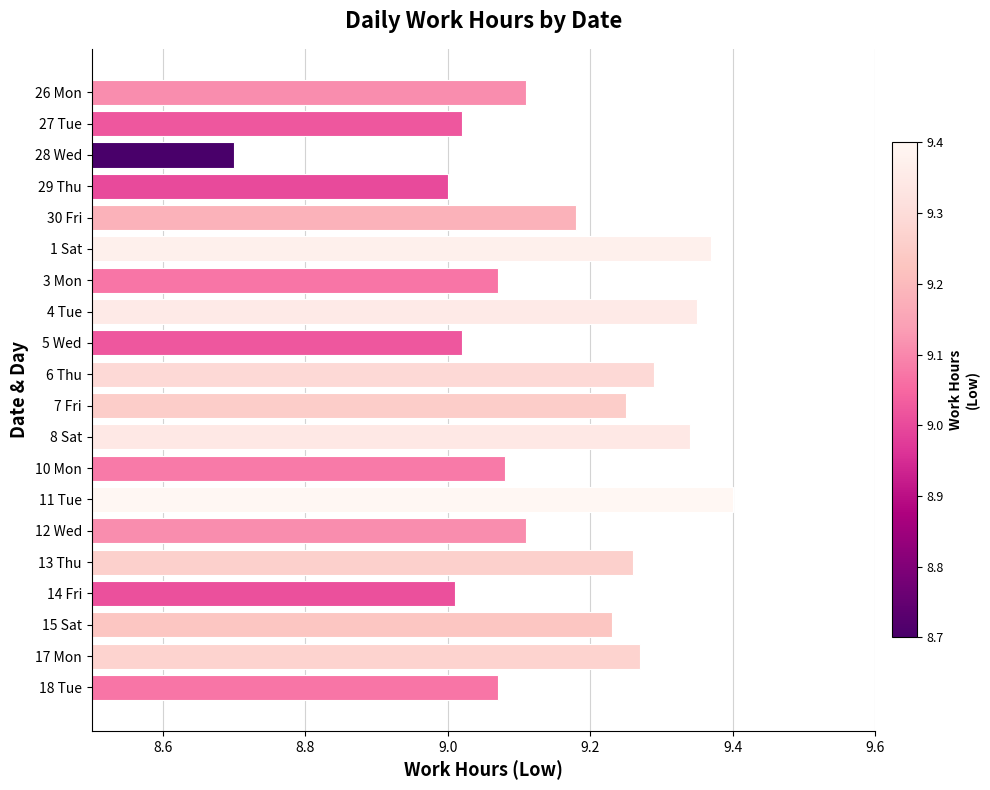

Which label corresponds to the smallest value in the chart?

28 Wed